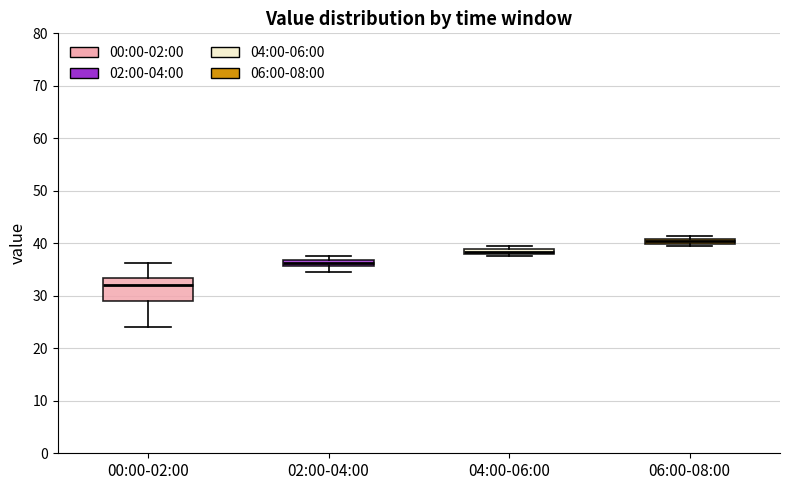

Where is the lower edge of the box for 04:00-06:00 on the y-axis? The values are not printed on the chart, so give them approximately, as read against the axis.

38